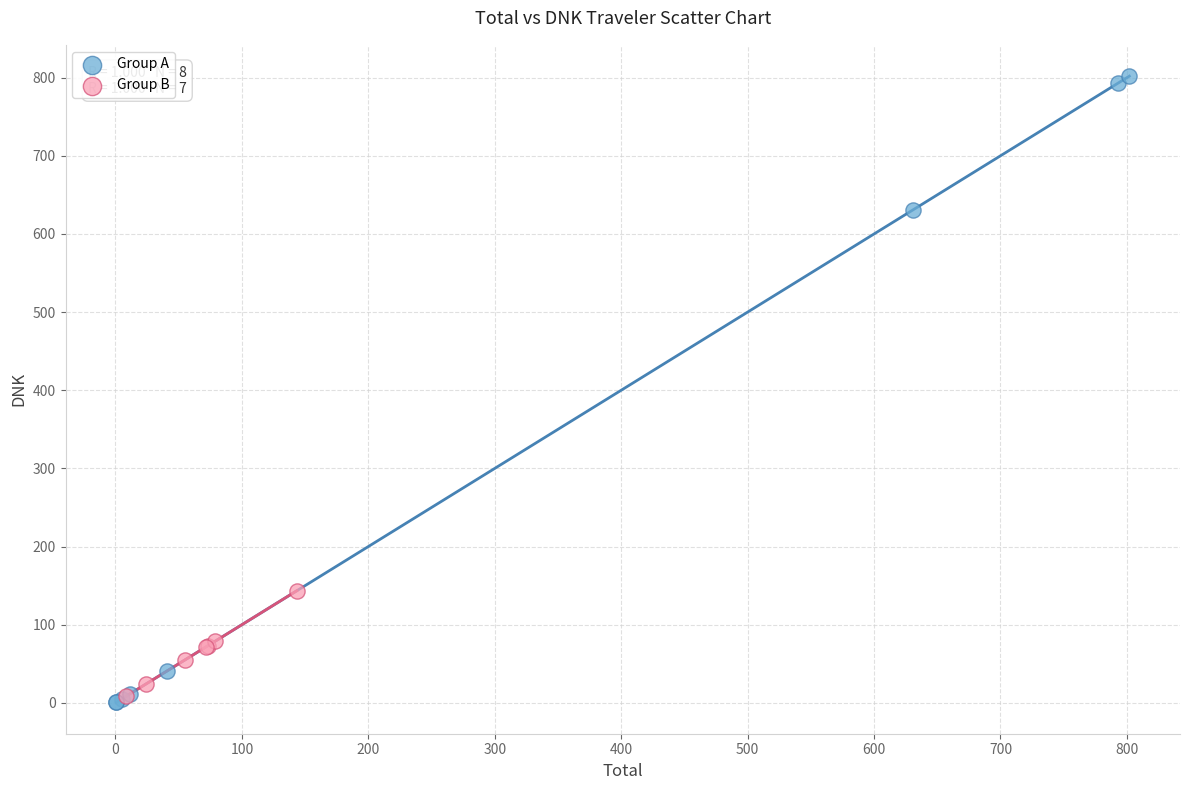

What are all the series names shown in the legend?

Group A, Group B